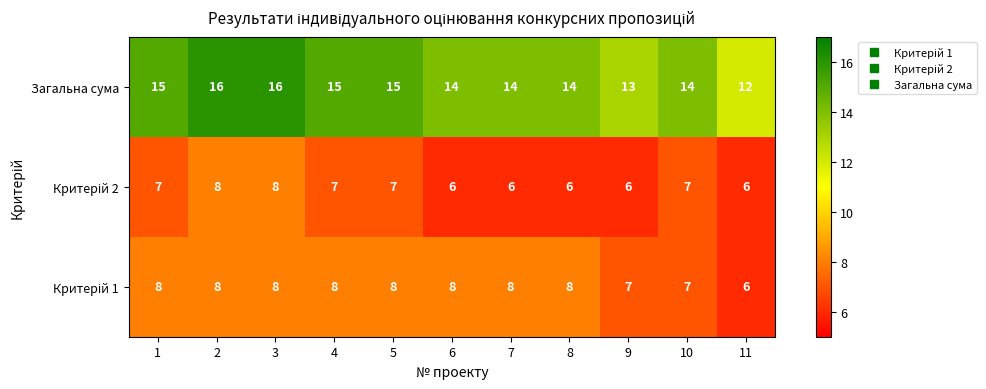

Is it true that Загальна сума equals 14 at 10?

True